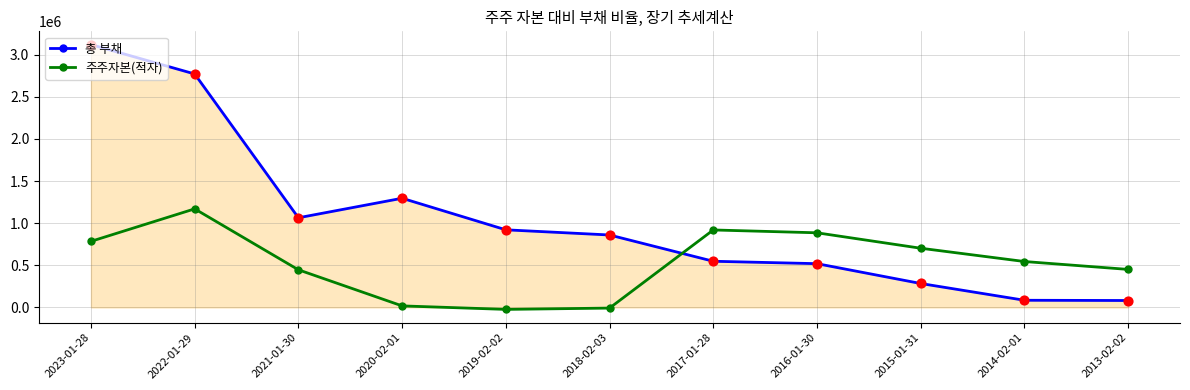

What is the total value across all series at 2021-01-30?

1511531